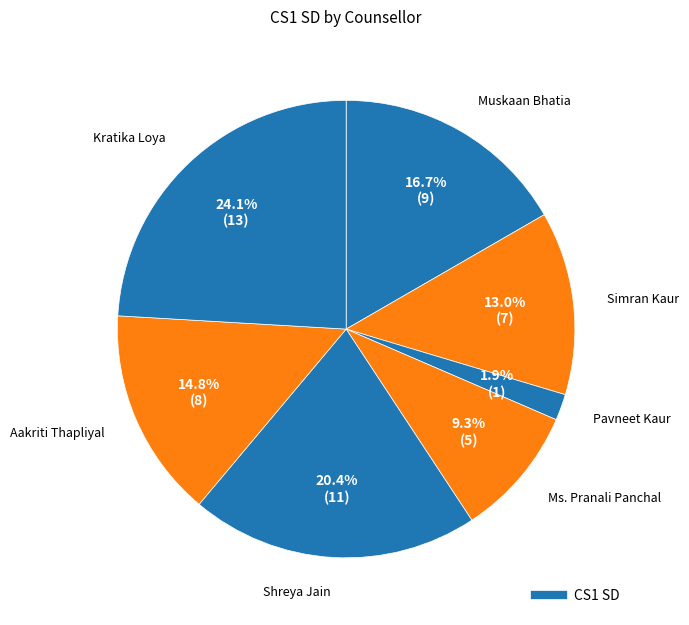

Count the number of slices in the pie.

7